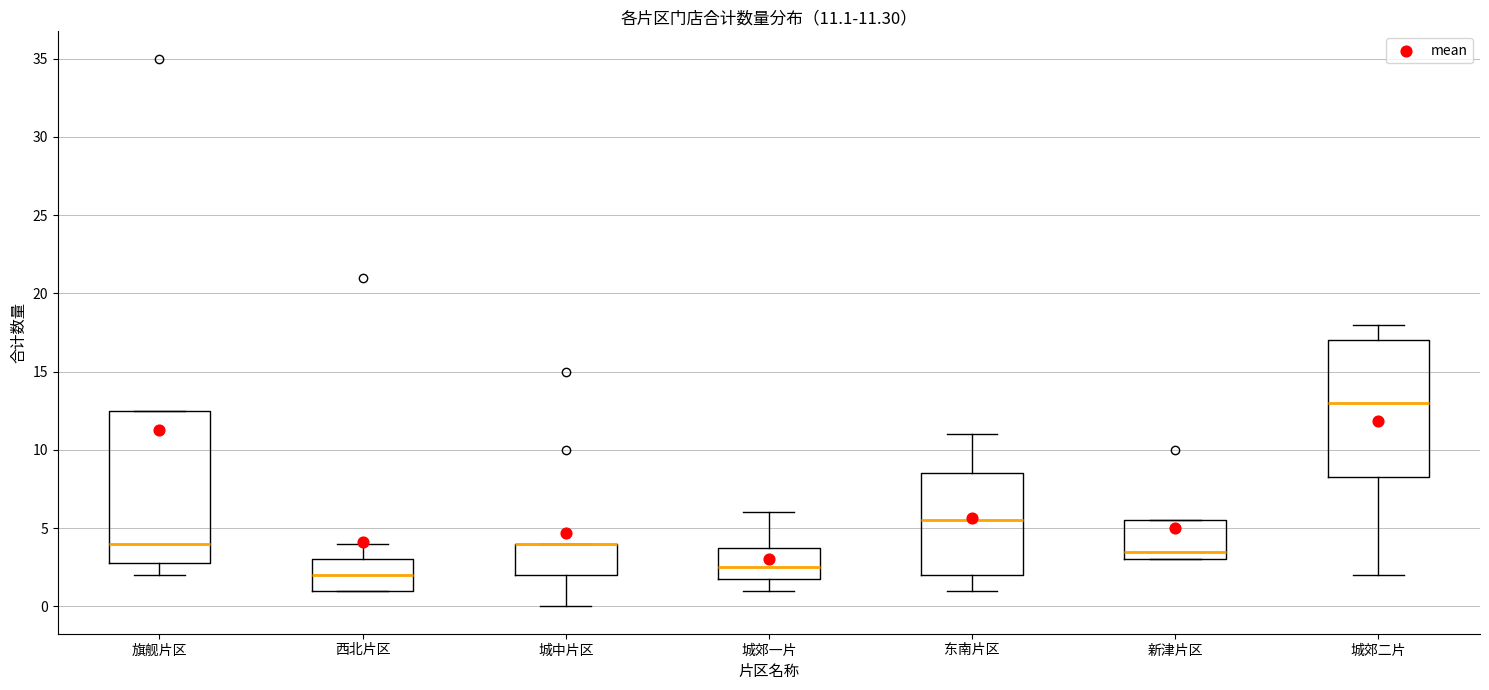

Which box is the tallest, from its lower edge to its upper edge?

旗舰片区